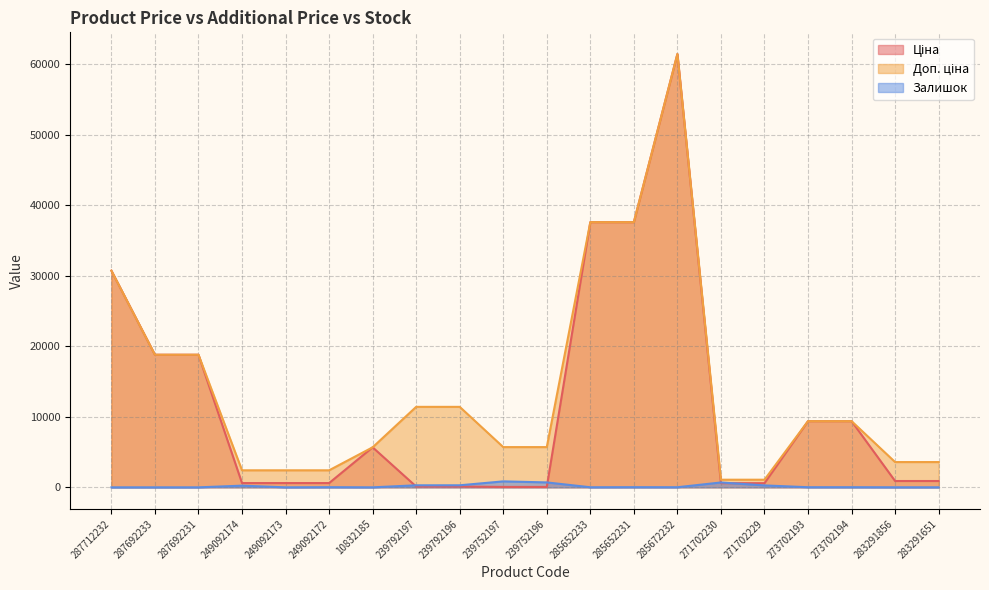

At which category does the chart reach its minimum across all series?

287712232